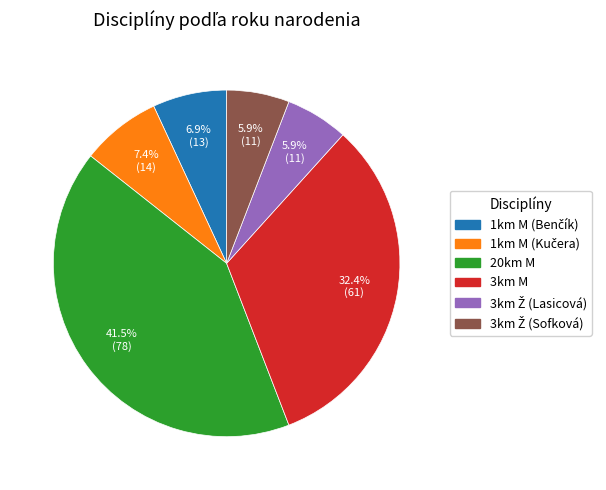

Which slice is the largest?

20km M